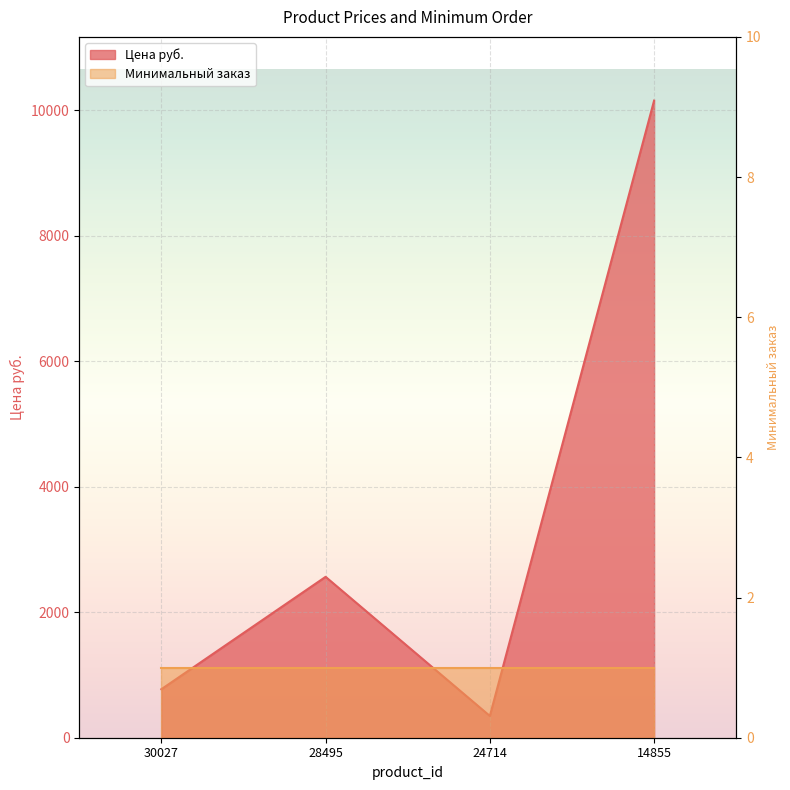

What is the sum of all values?

13842